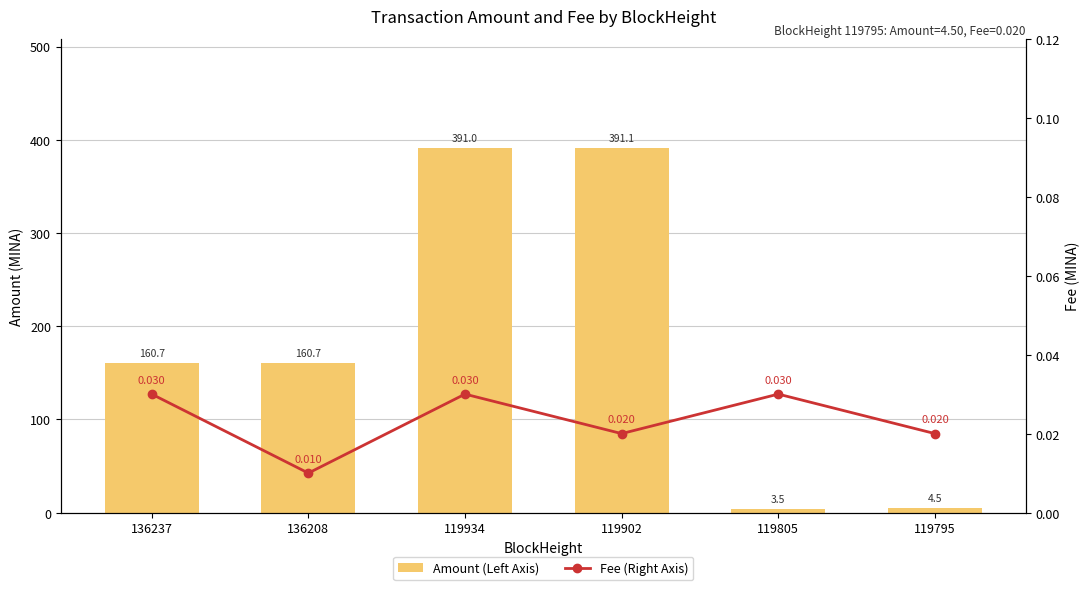

True or false: Fee (Right Axis) has a value of 0.0 at 136237.

True